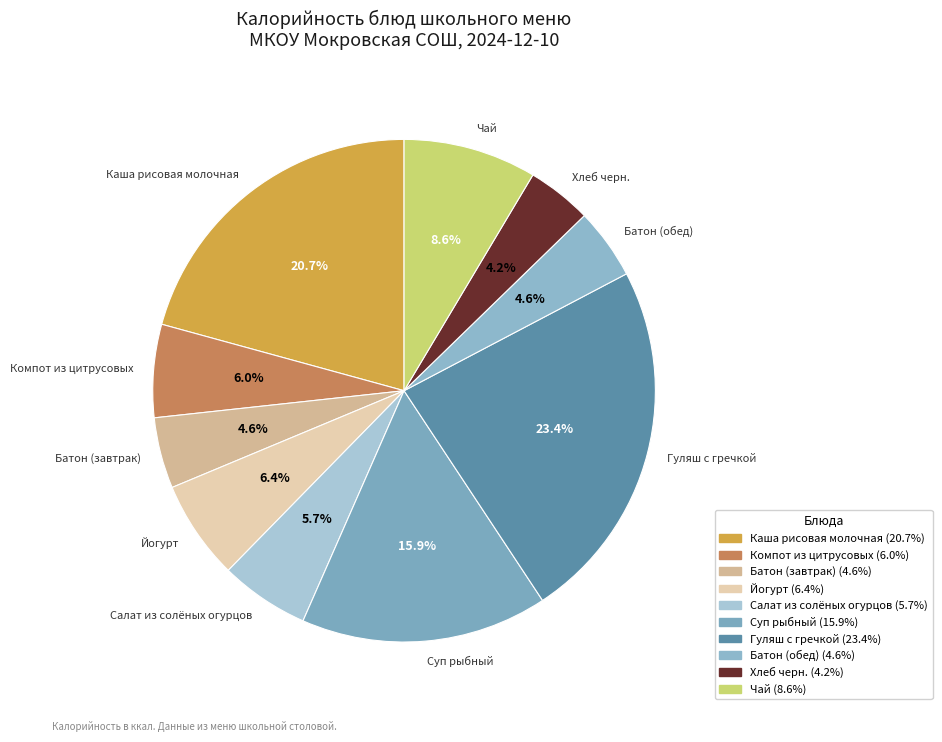

Which has a higher value, Каша рисовая молочная or Хлеб черн.?

Каша рисовая молочная